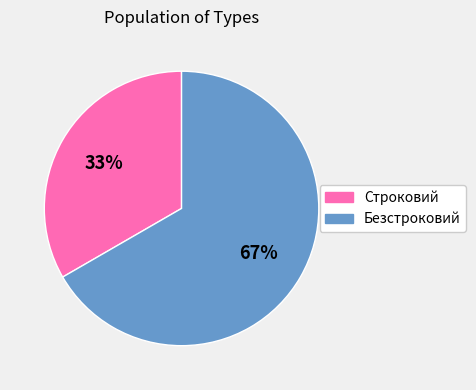

Rank the categories by value from lowest to highest.

Строковий, Безстроковий